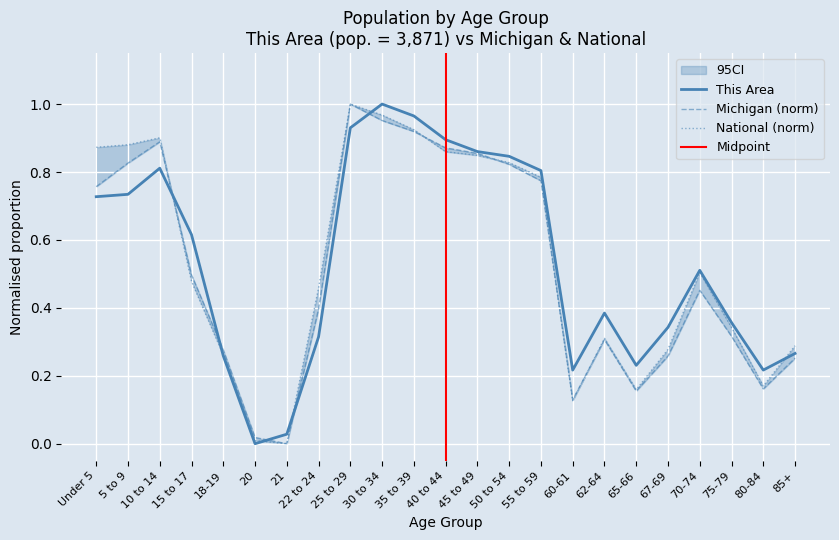

Rank the series at 25 to 29 from lowest to highest value.

This Area, Michigan, National